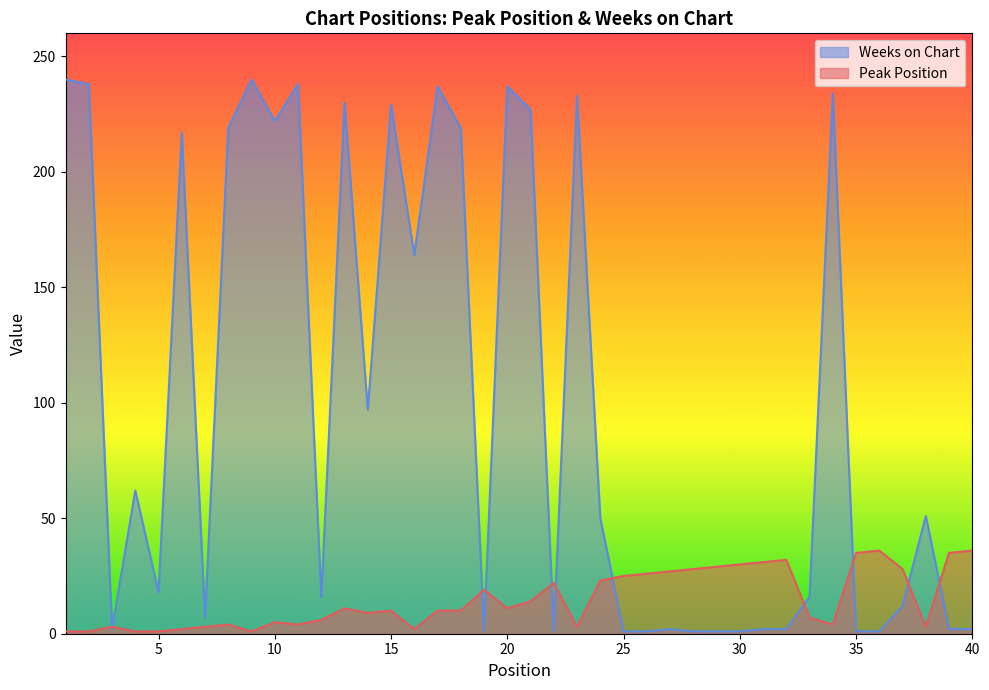

Which series has the widest spread of values?

Weeks on Chart